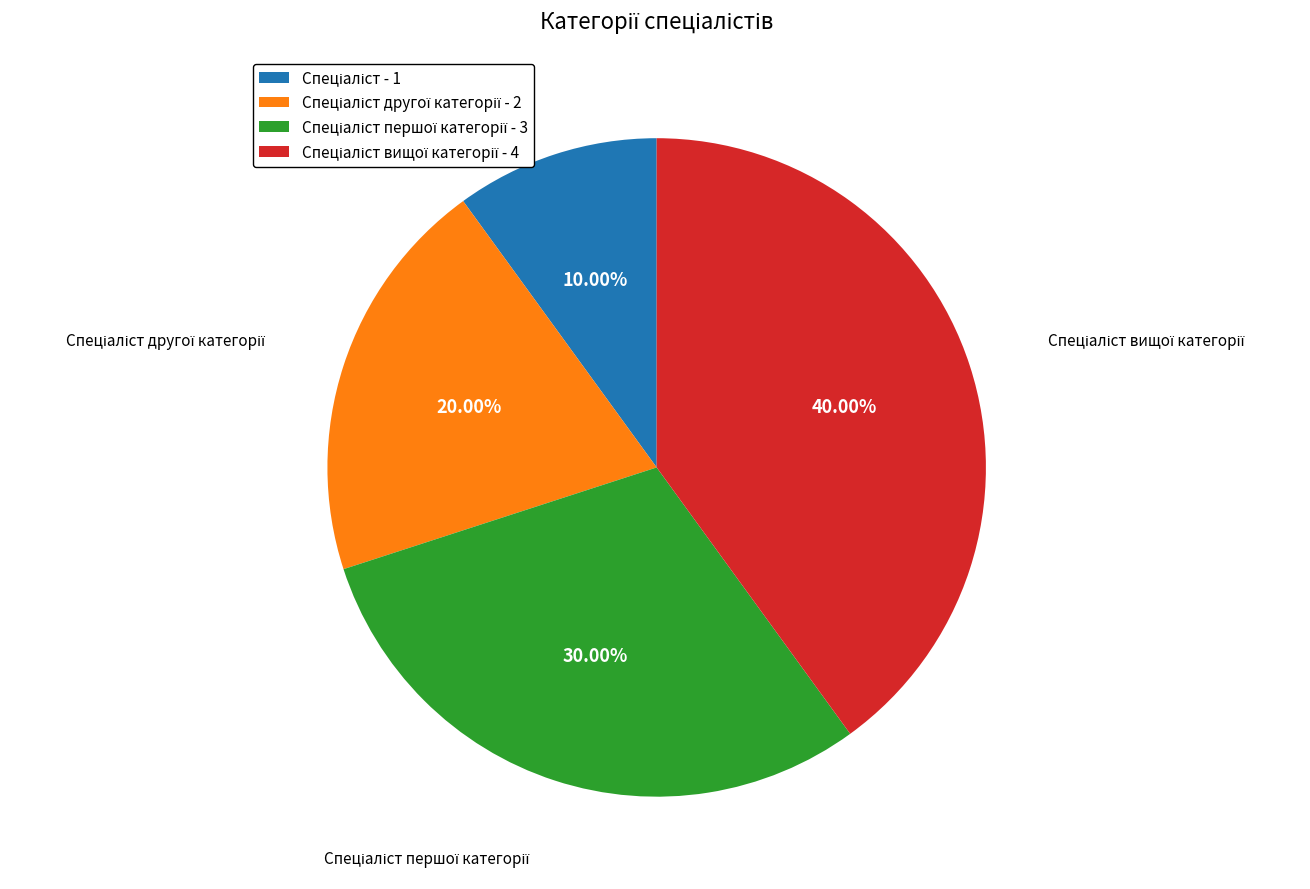

How many slices are in this pie chart?

4